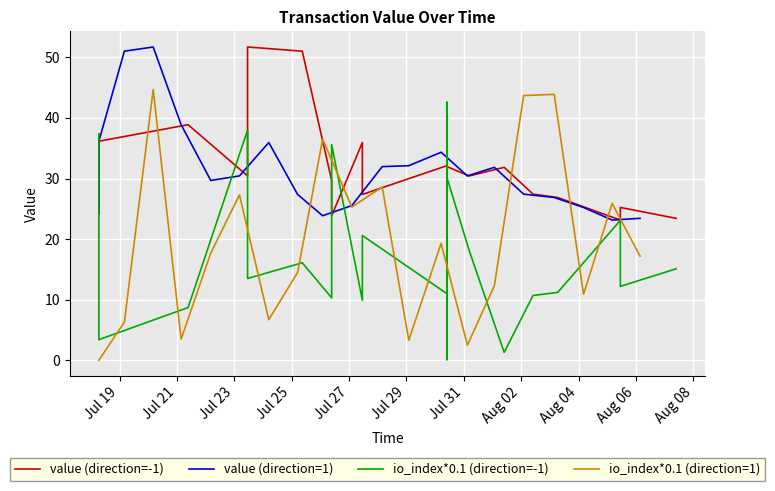

Which series has the largest total across all categories?

value (direction=-1)